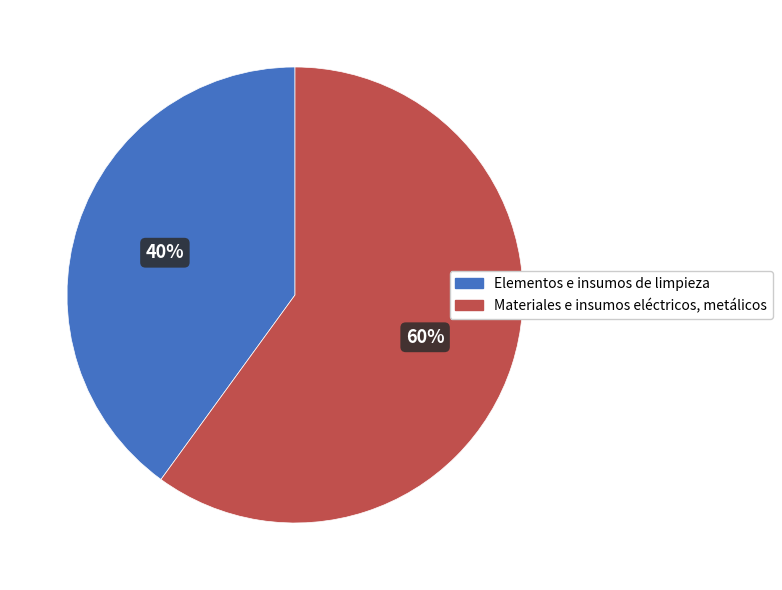

Rank the categories by value from highest to lowest.

Materiales e insumos eléctricos, metálicos, Elementos e insumos de limpieza